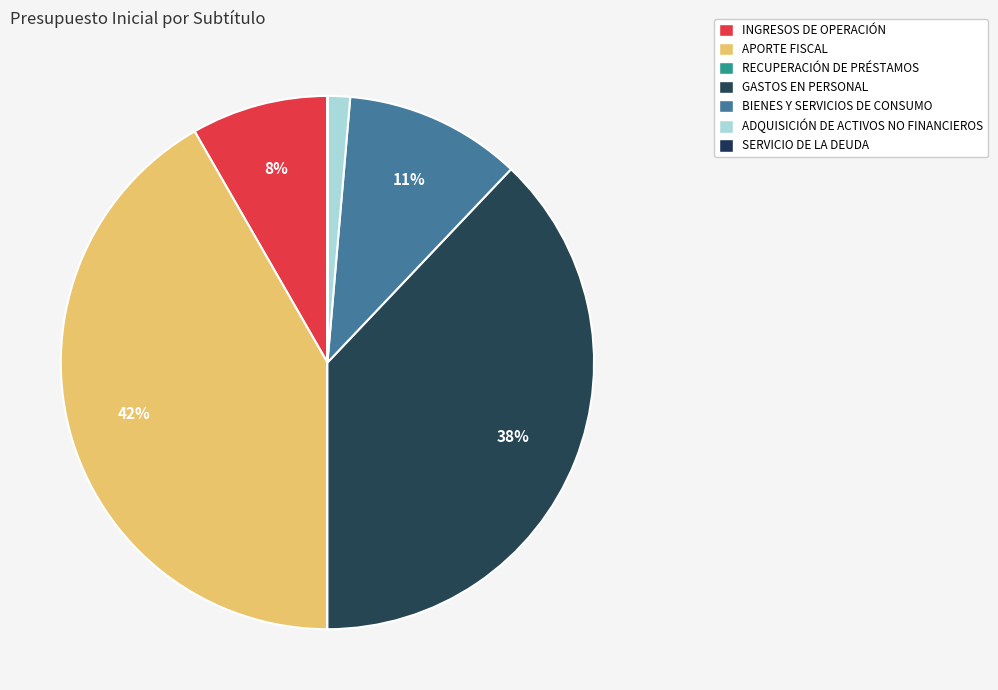

Is there a majority slice in this chart?

No